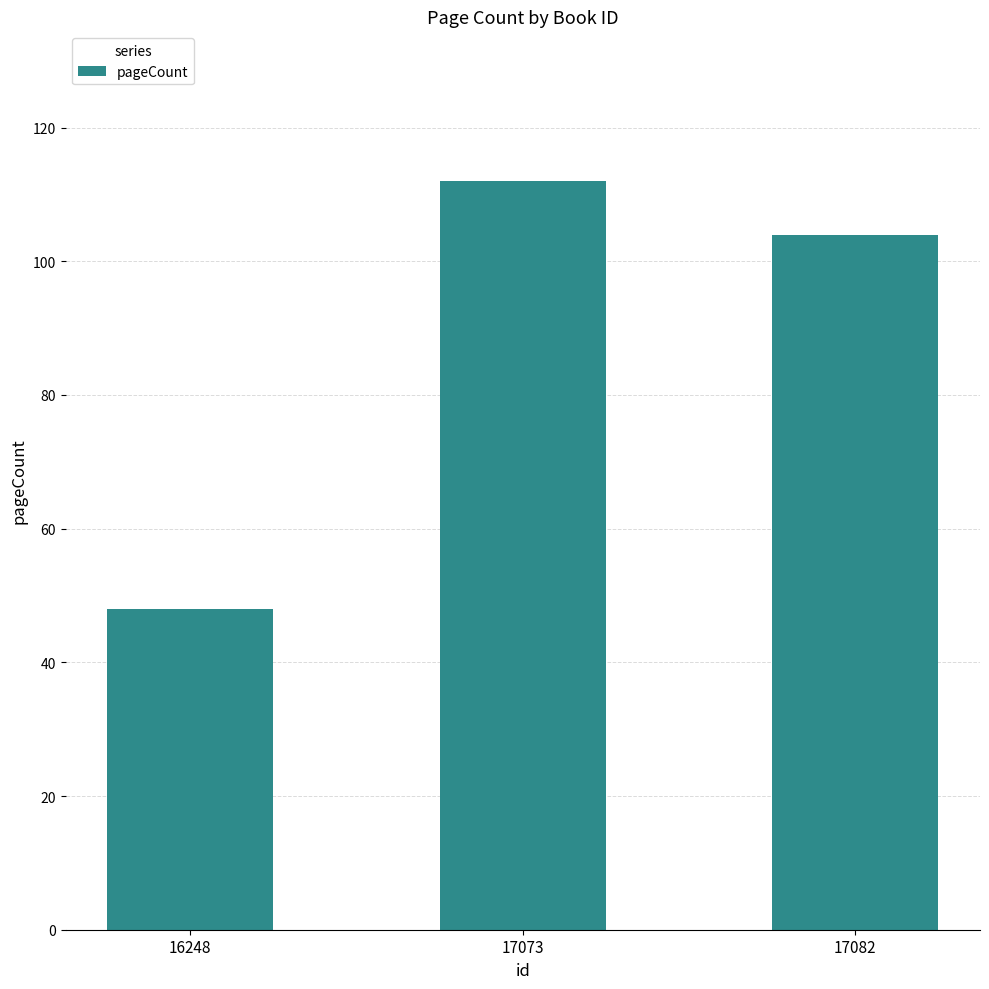

Are the bars horizontal?

No